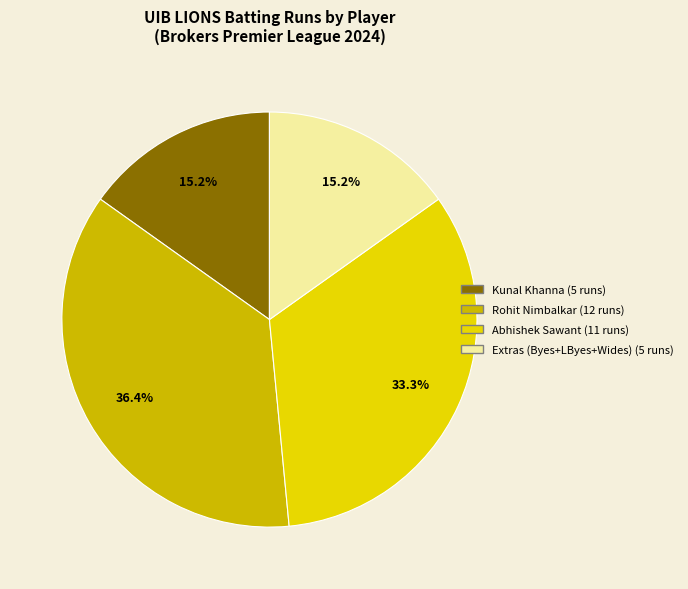

Is there a majority slice in this chart?

No